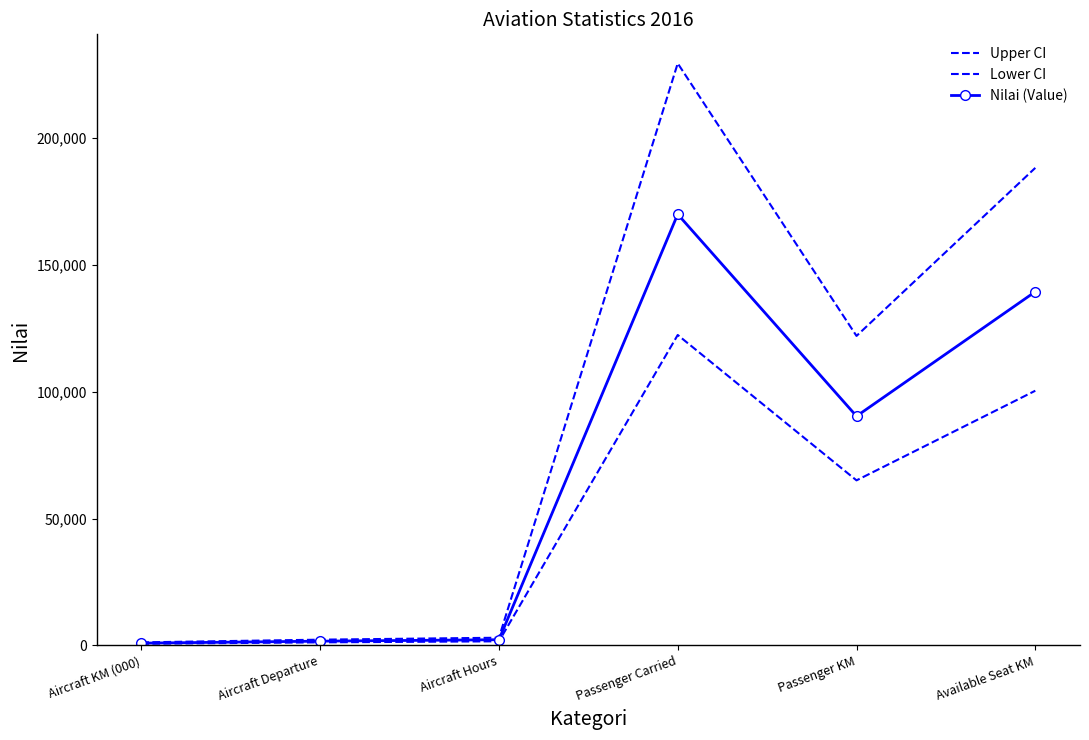

What is the maximum value shown in the chart?

229397.4